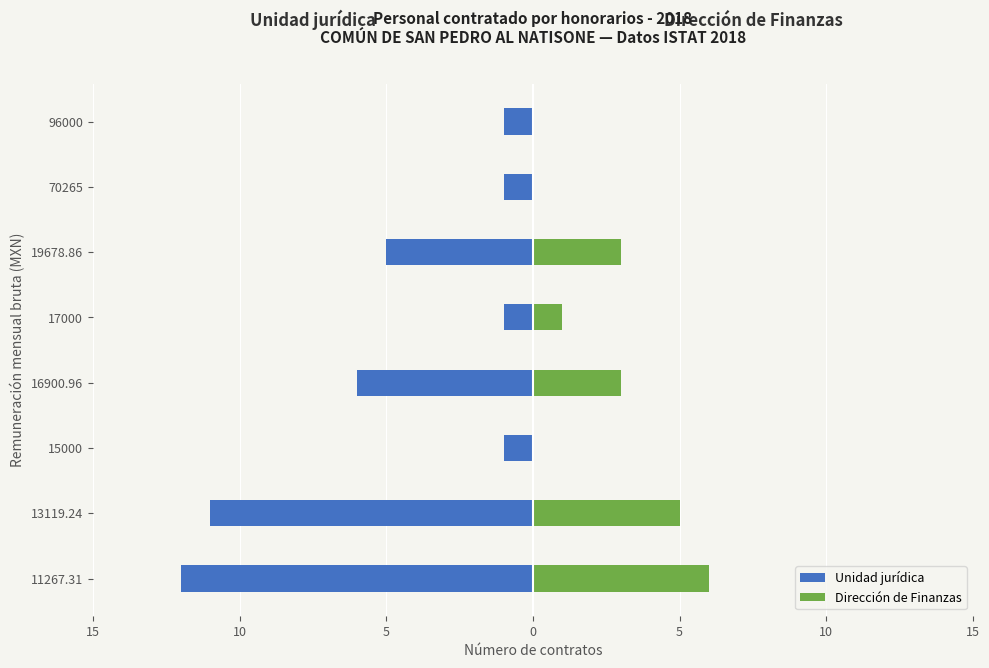

What is the difference between the highest and lowest values at 10?

16